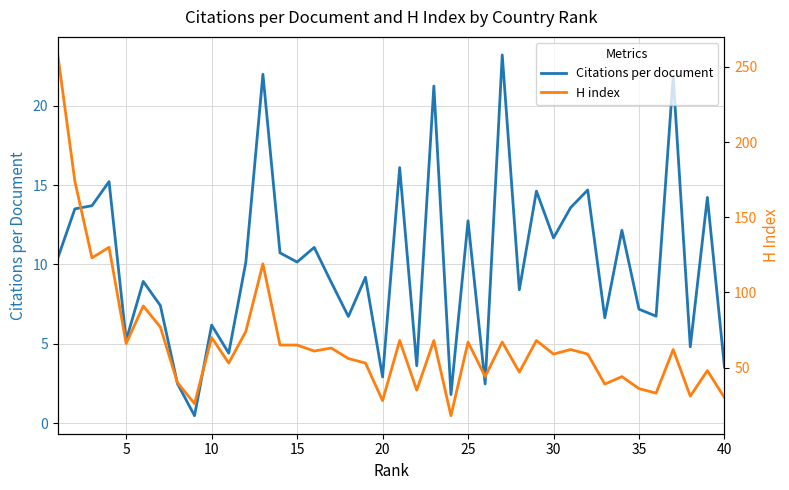

Is this an area chart (filled region under the line)?

No